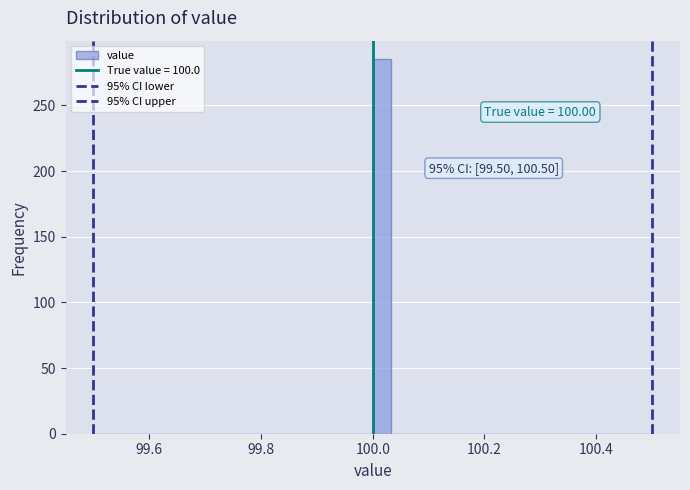

Around what value on the x-axis is the tallest bar? Give the approximate position of its centre, as read against the axis.

100.02